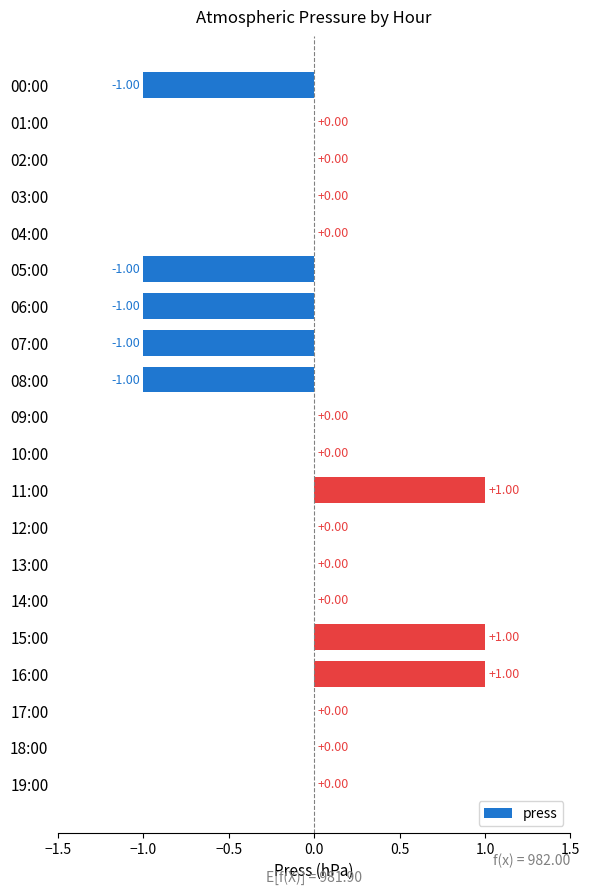

Does the chart contain stacked bars?

No